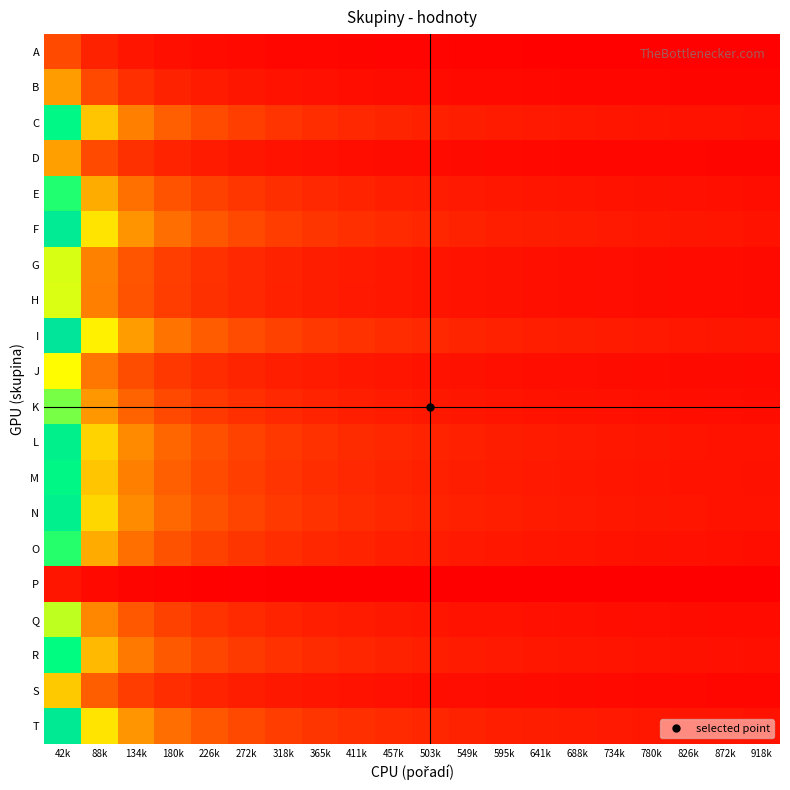

At which category is the sum across all series the highest?

42k